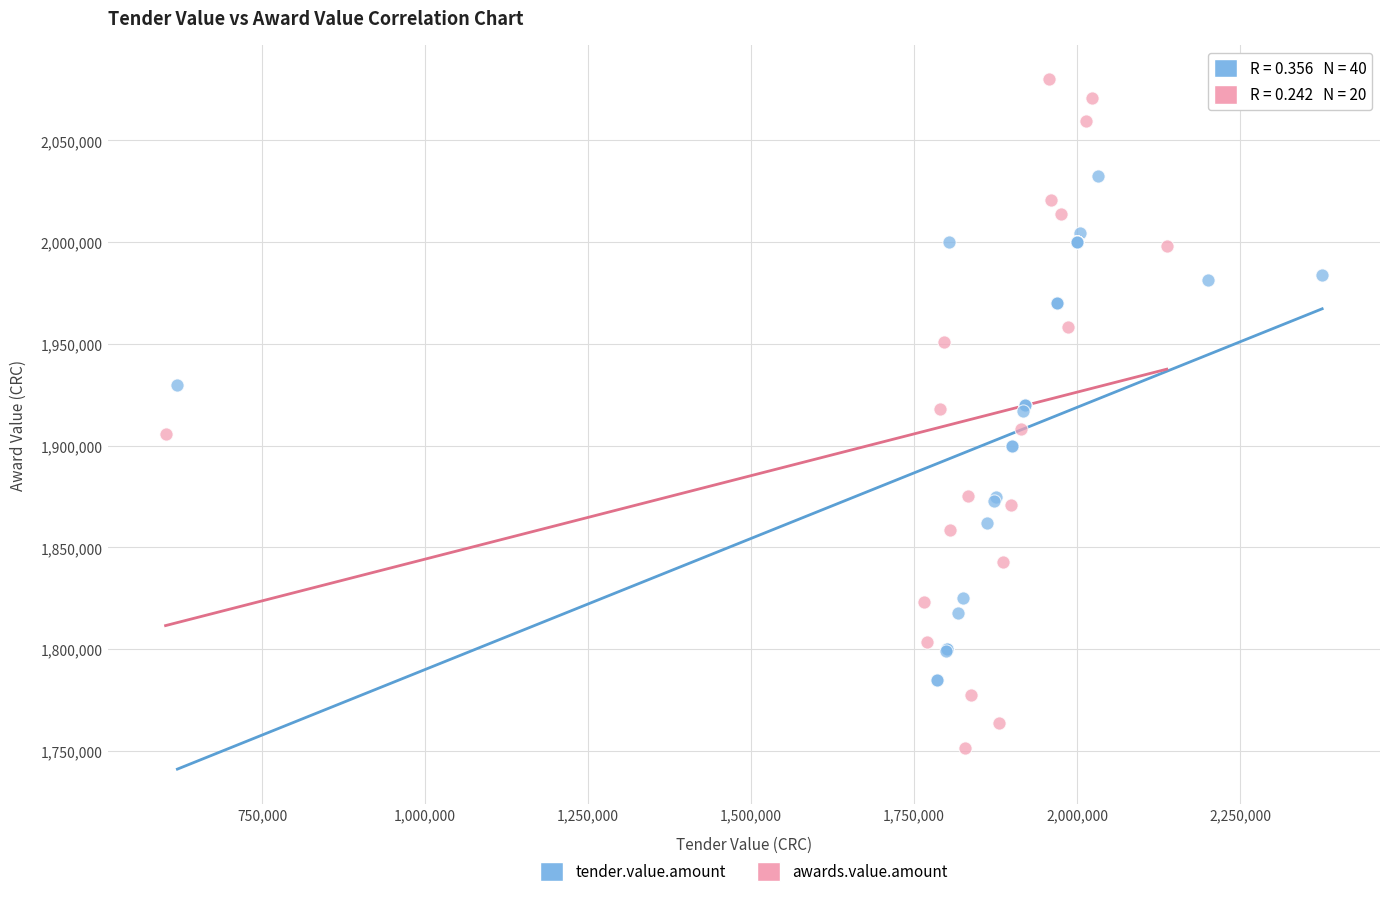

Which series reaches the maximum Y coordinate?

awards.value.amount